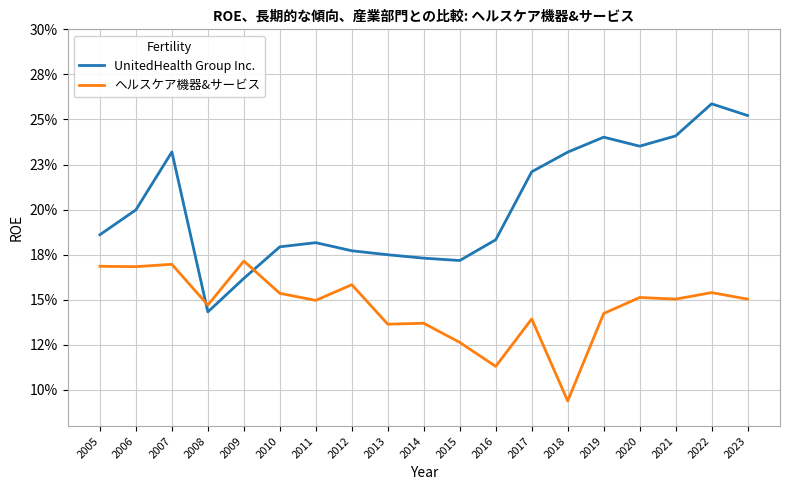

Reading left to right, extract all data points from this chart.

UnitedHealth Group Inc.: 0.2	0.2	0.2	0.1	0.2	0.2	0.2	0.2	0.2	0.2	0.2	0.2	0.2	0.2	0.2	0.2	0.2	0.3	0.3
ヘルスケア機器&サービス: 0.2	0.2	0.2	0.1	0.2	0.2	0.1	0.2	0.1	0.1	0.1	0.1	0.1	0.1	0.1	0.2	0.2	0.2	0.2